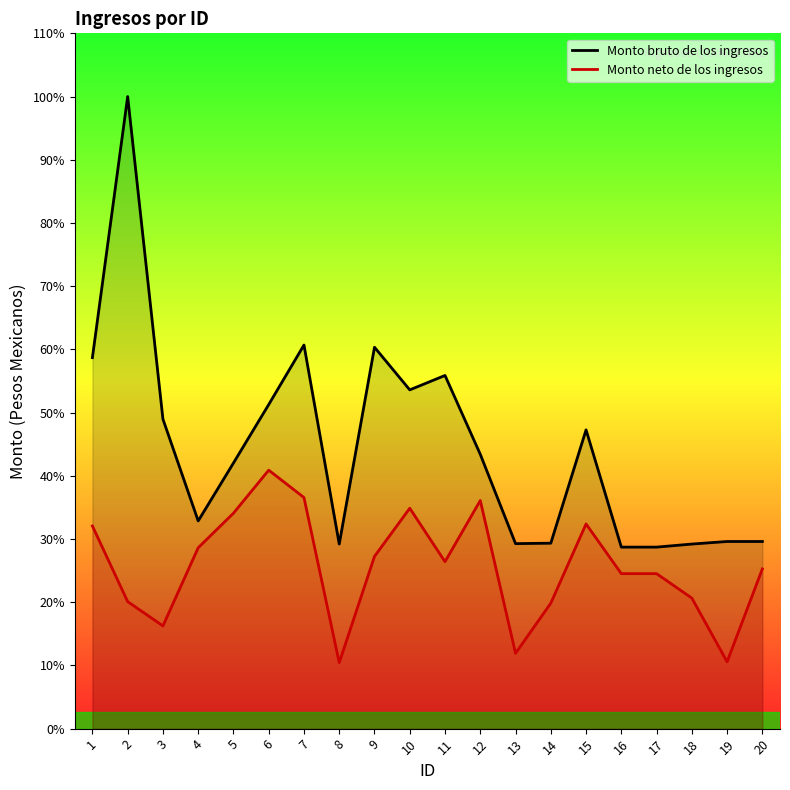

What is the difference between the Monto bruto de los ingresos values at 5 and 7?

2073.4